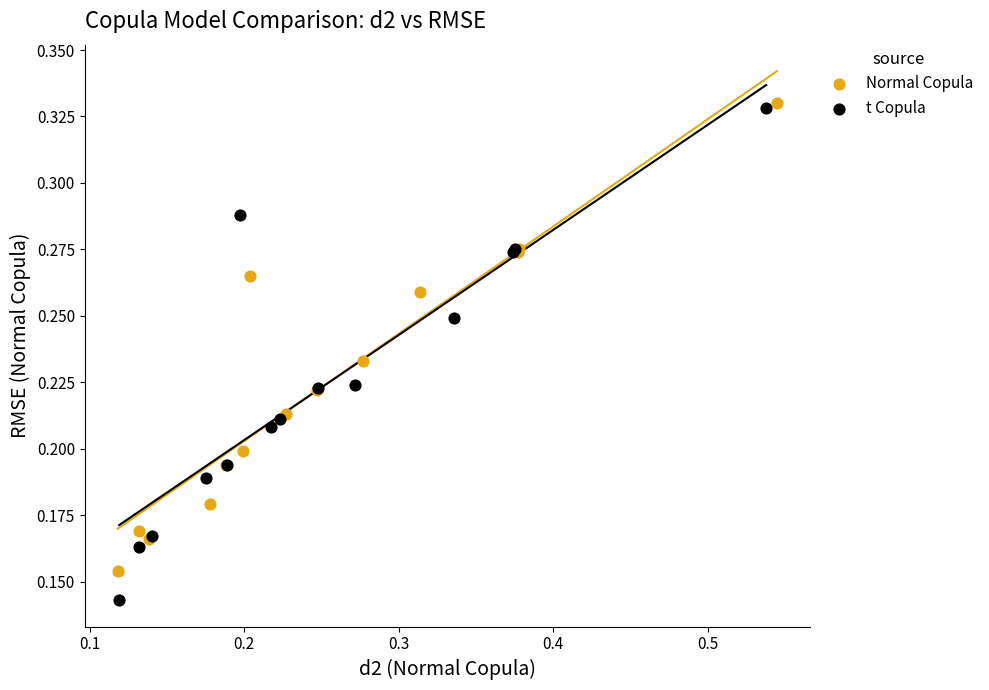

What are all the series names shown in the legend?

Normal Copula, t Copula